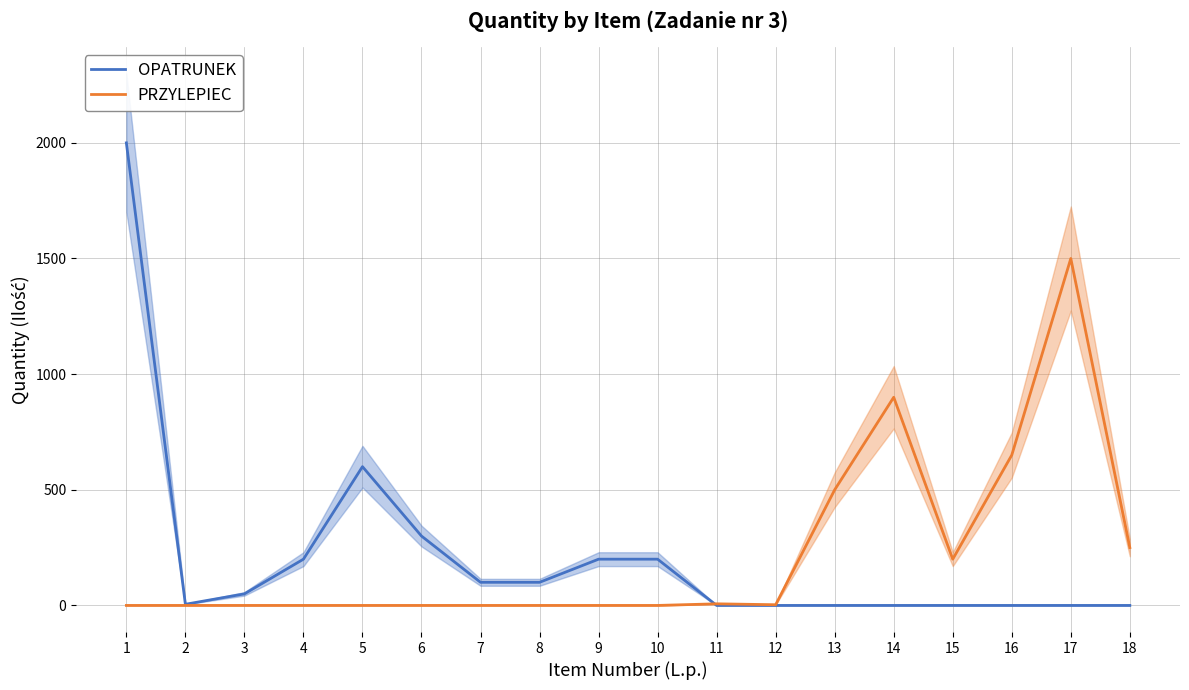

Reading right to left, list all the values displayed in this chart.

OPATRUNEK: 18=0	17=0	16=0	15=0	14=0	13=0	12=0	11=0	10=200	9=200	8=100	7=100	6=300	5=600	4=200	3=50	2=5	1=2000
PRZYLEPIEC: 18=250	17=1500	16=650	15=200	14=900	13=500	12=3	11=7	10=0	9=0	8=0	7=0	6=0	5=0	4=0	3=0	2=0	1=0